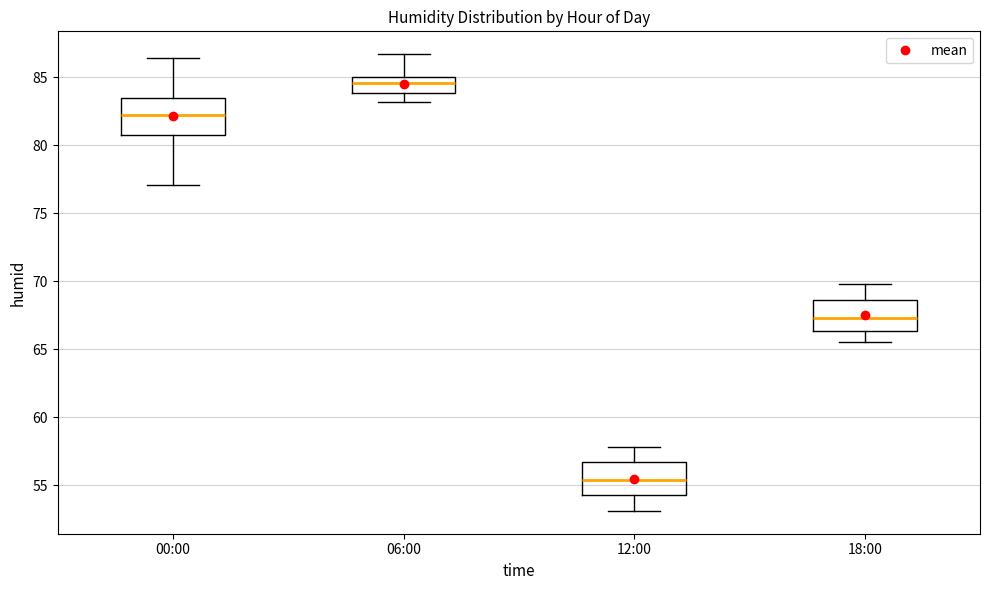

Reading left to right, transcribe this box plot: for each box, give where its median line is, the range the box spans, and where its two whiskers end, as read against the y-axis. The values are not printed on the chart, so give them approximately, as read against the axis.

00:00: median 82.0, box 80.5 to 83.5, whiskers 77.0 to 86.5
06:00: median 84.5, box 84.0 to 85.0, whiskers 83.0 to 86.5
12:00: median 55.5, box 54.5 to 56.5, whiskers 53.0 to 58.0
18:00: median 67.5, box 66.5 to 68.5, whiskers 65.5 to 70.0